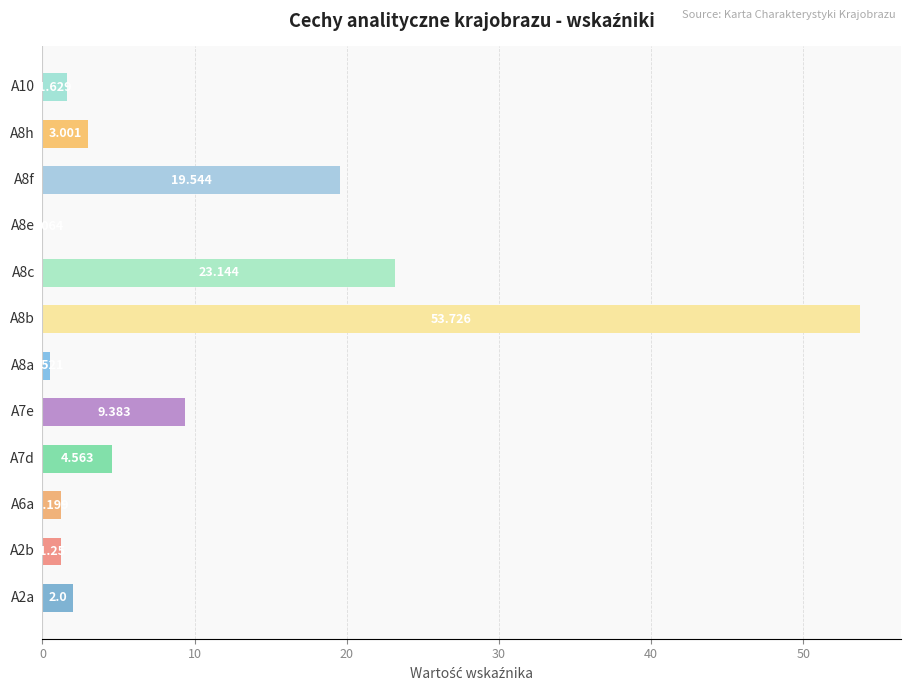

What is the maximum value shown in the chart?

53.7